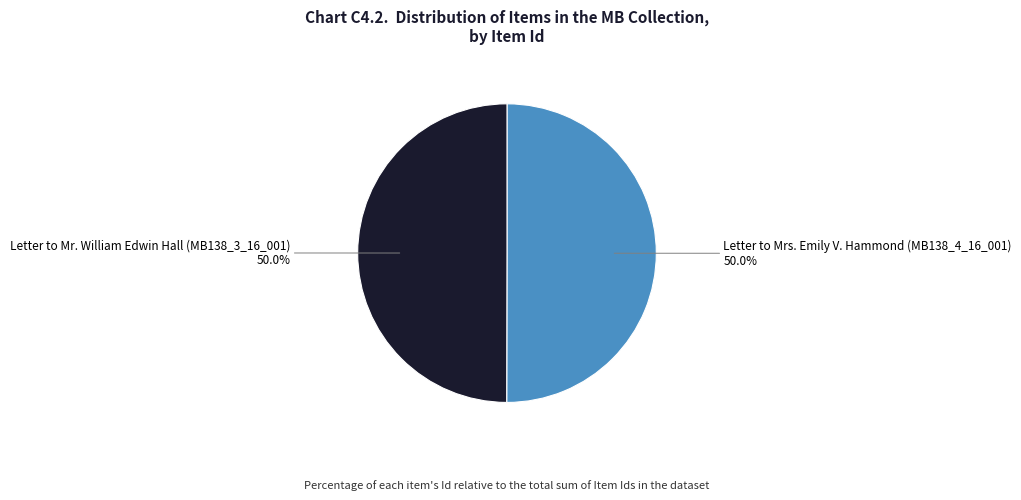

What is the ratio of the value at Letter to Mrs. Emily V. Hammond (MB138_4_16_001) to the value at Letter to Mr. William Edwin Hall (MB138_3_16_001)?

1.0